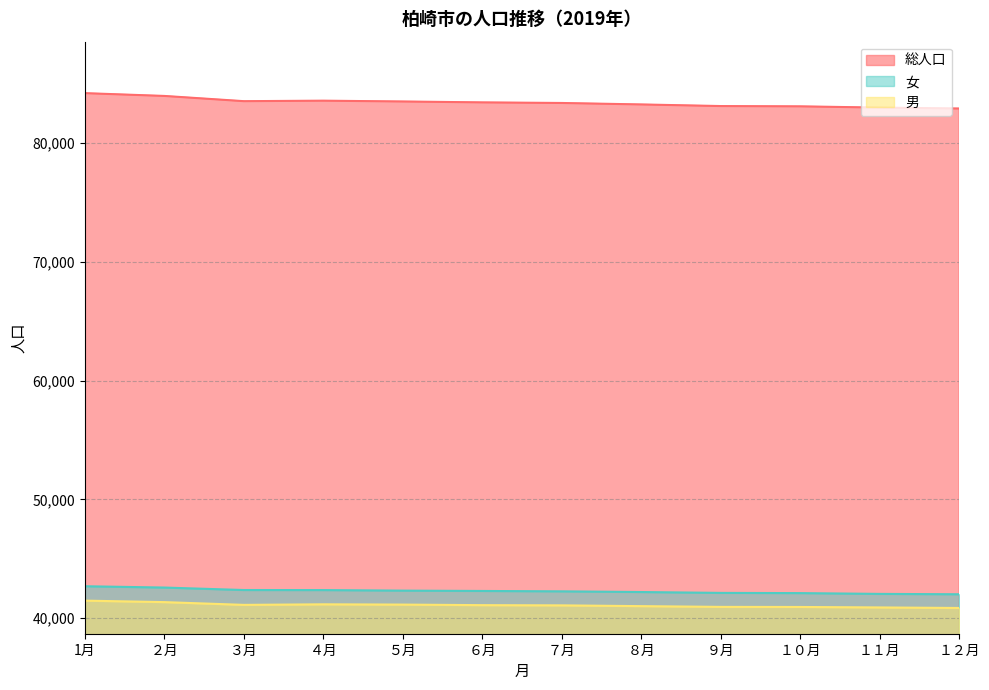

What is the difference between the second highest and second lowest values in the 男 series?

447